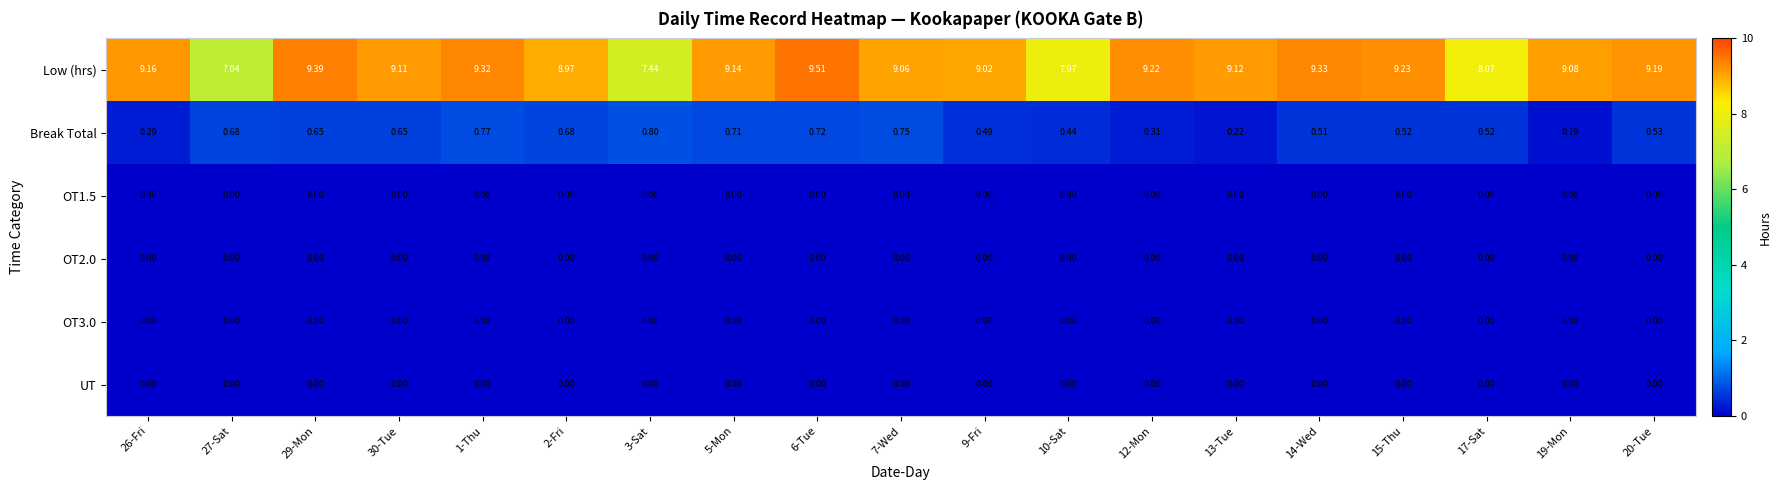

Which series has the largest total across all categories?

Low (hrs)